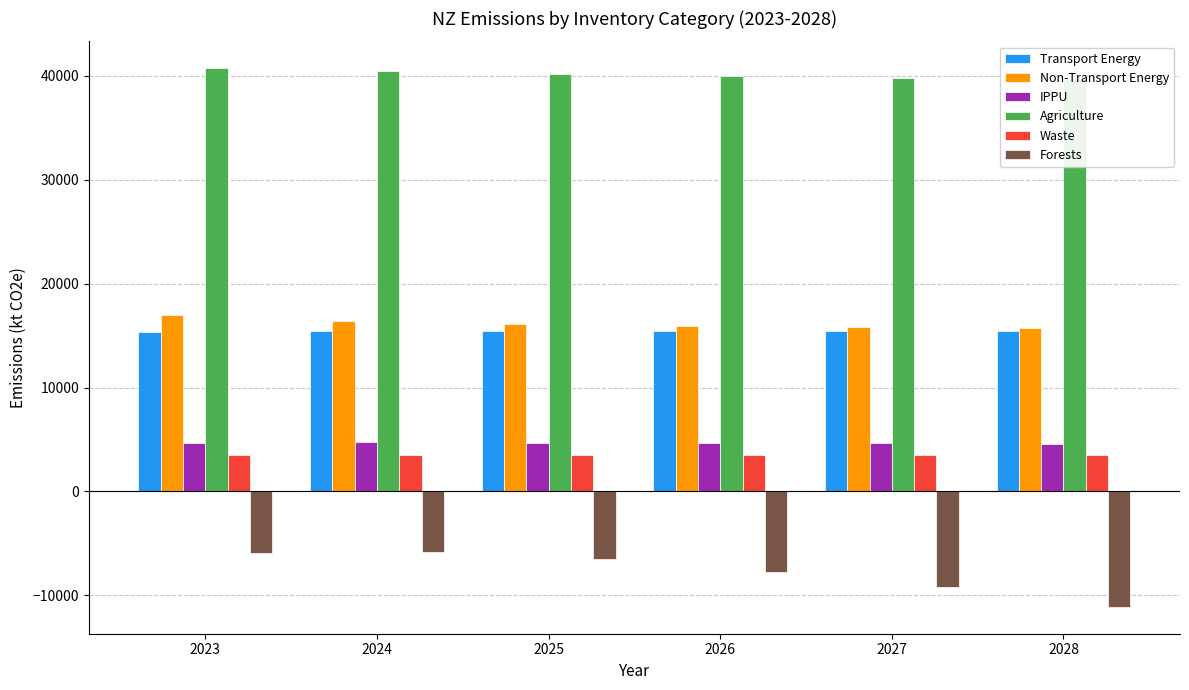

At which label does Non-Transport Energy first exceed 16068?

2023